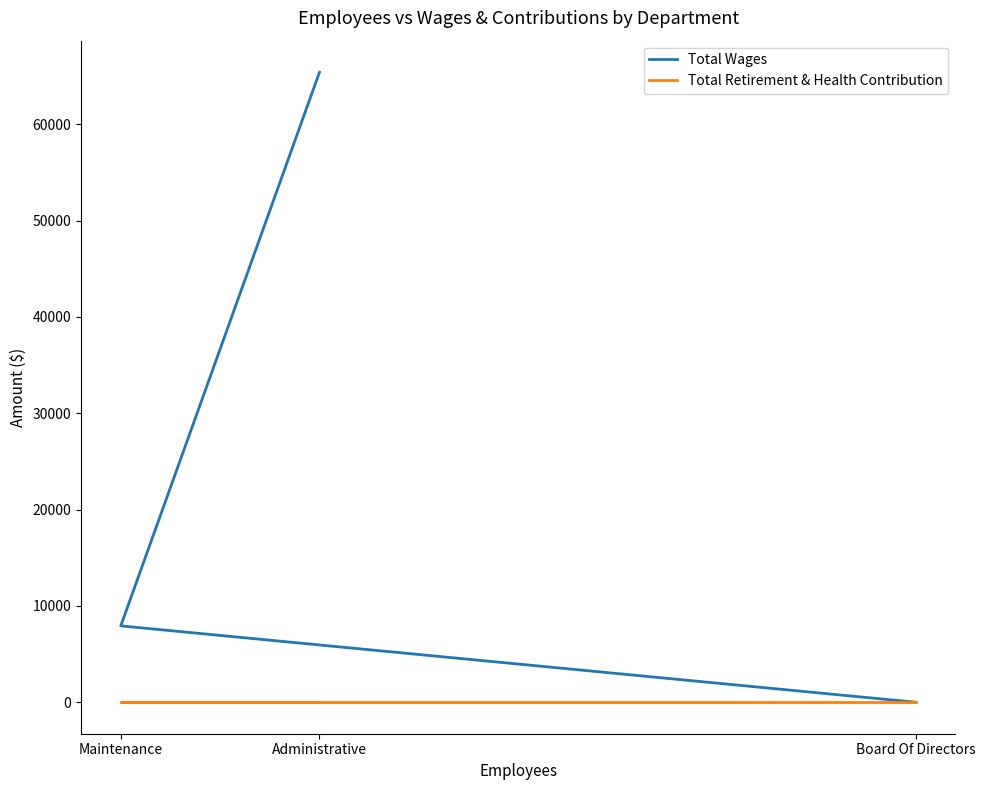

What is the difference between the maximum and second lowest values in the Total Wages series?

57480